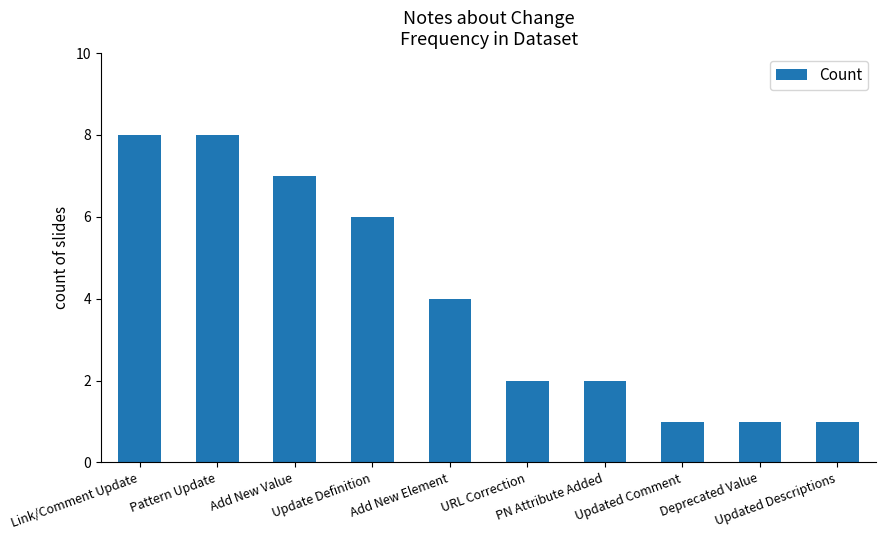

How many series are shown in this chart?

1